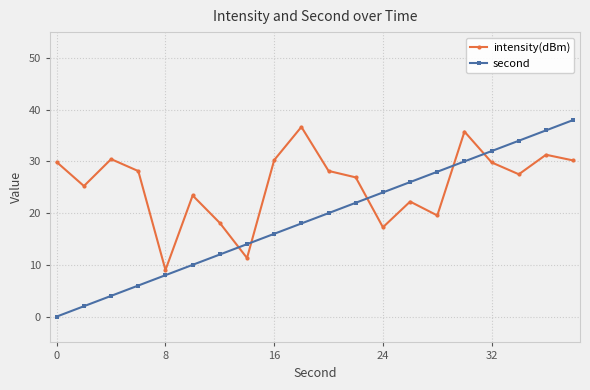

What is the difference between the maximum and second lowest values in the second series?

36.0